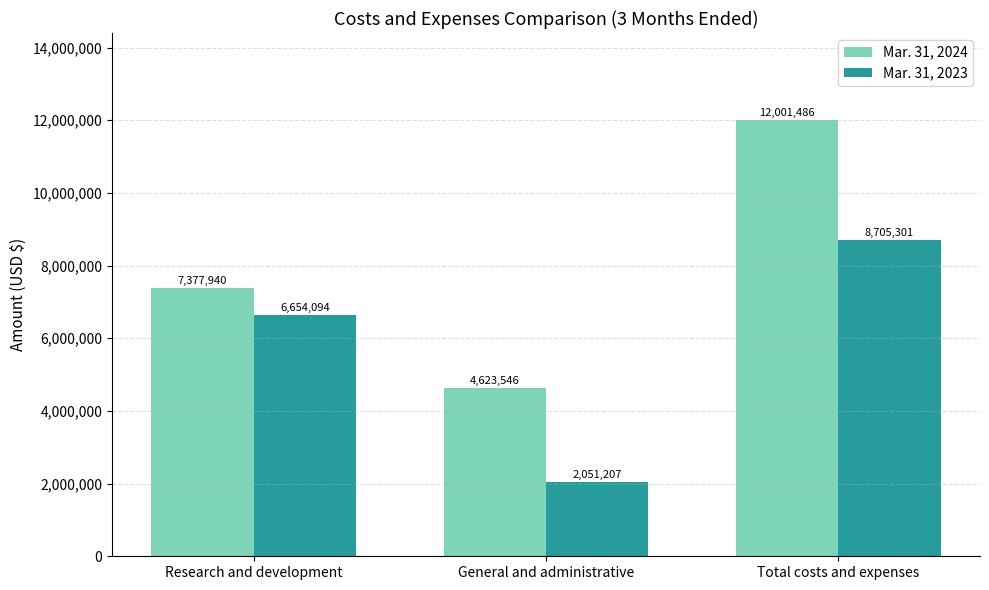

Rank the series by their average value, from lowest to highest.

Mar. 31, 2023, Mar. 31, 2024